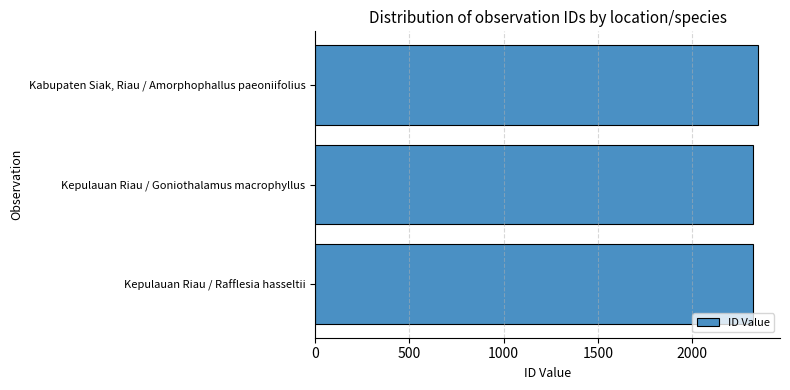

What is the greatest value displayed?

2347